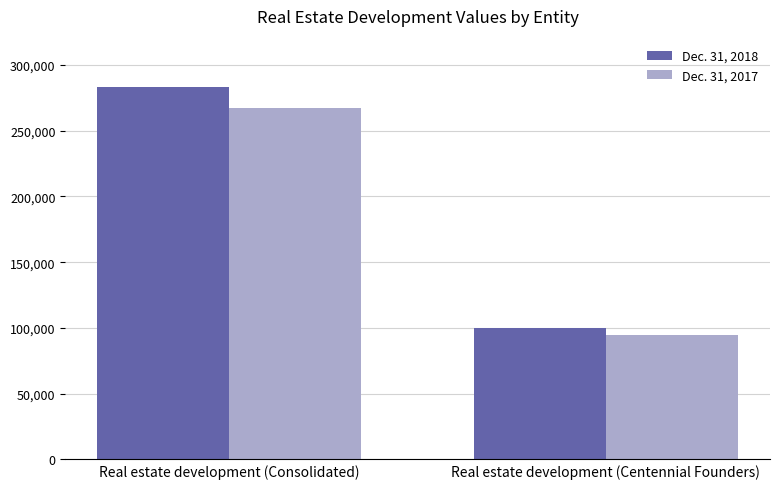

Which series has the largest total across all categories?

Dec. 31, 2018